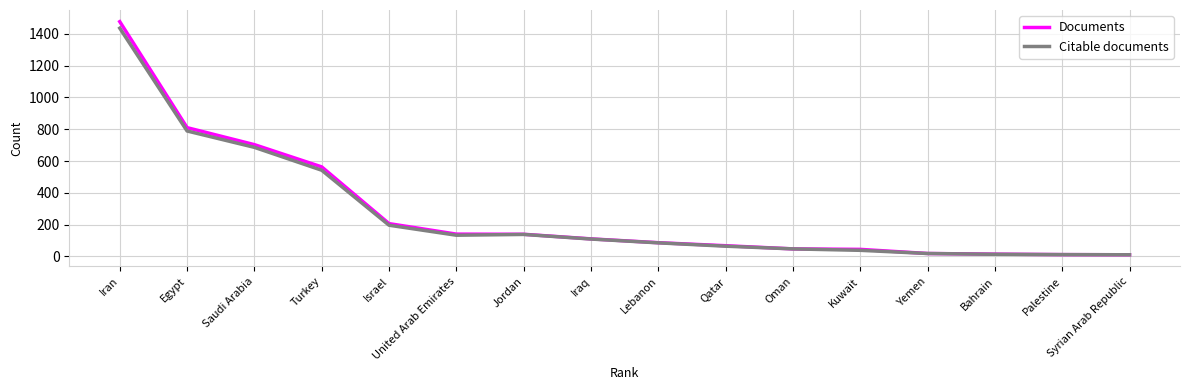

At which category is the sum across all series the highest?

Iran